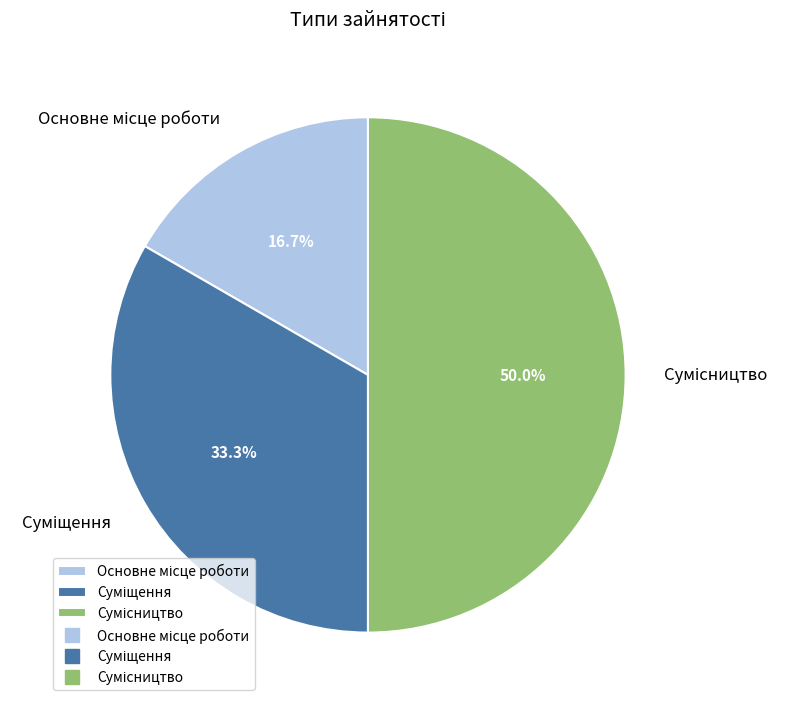

How many segments does this pie chart have?

3